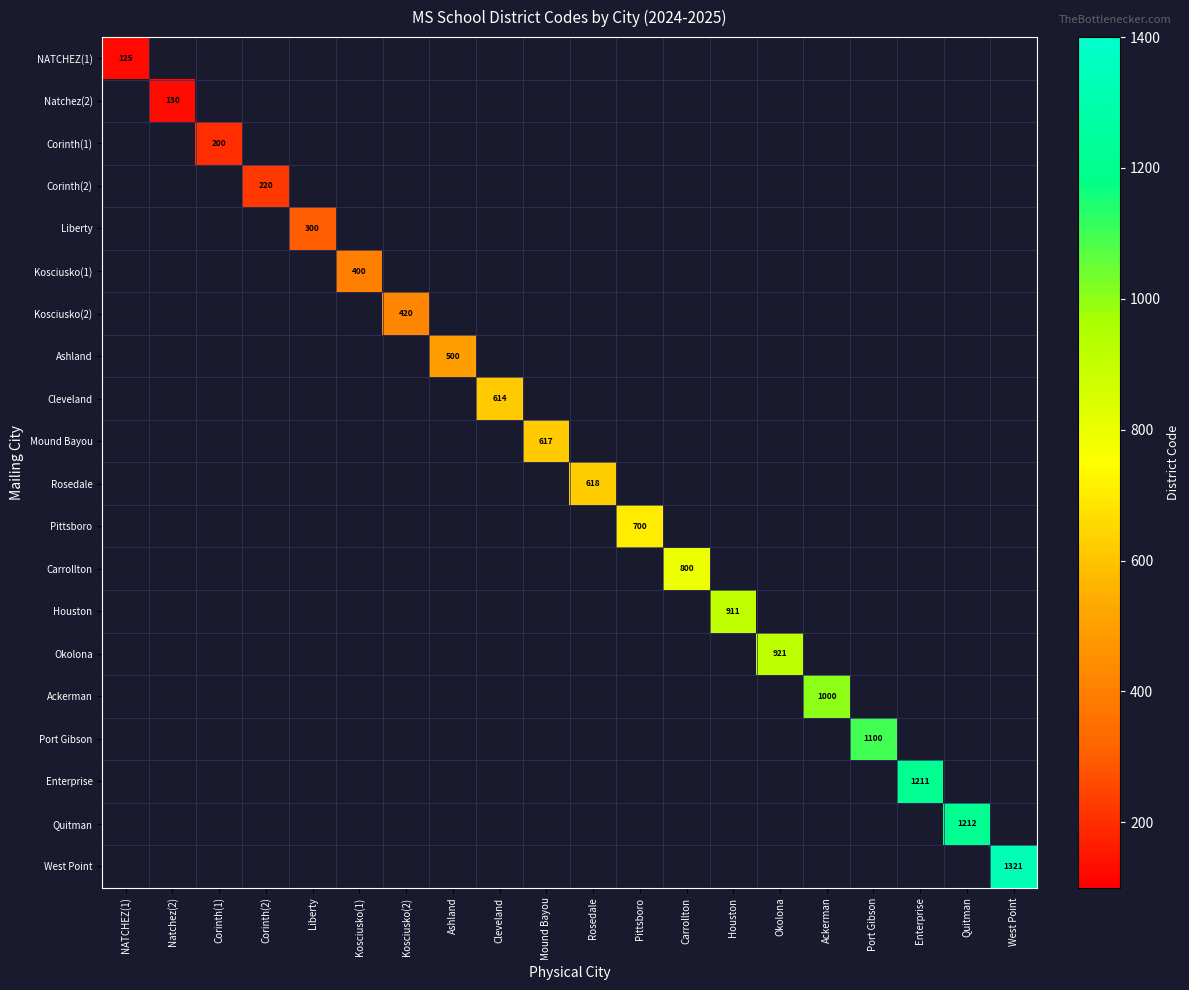

The value of Houston at Corinth(1) is 0. True or false?

True